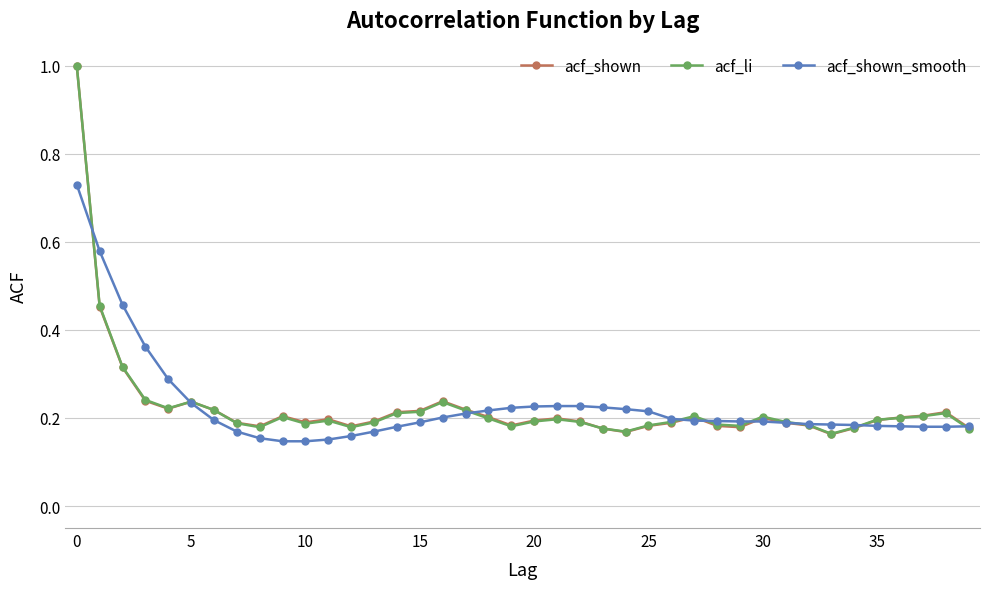

Which series has the largest range (max minus min)?

acf_shown